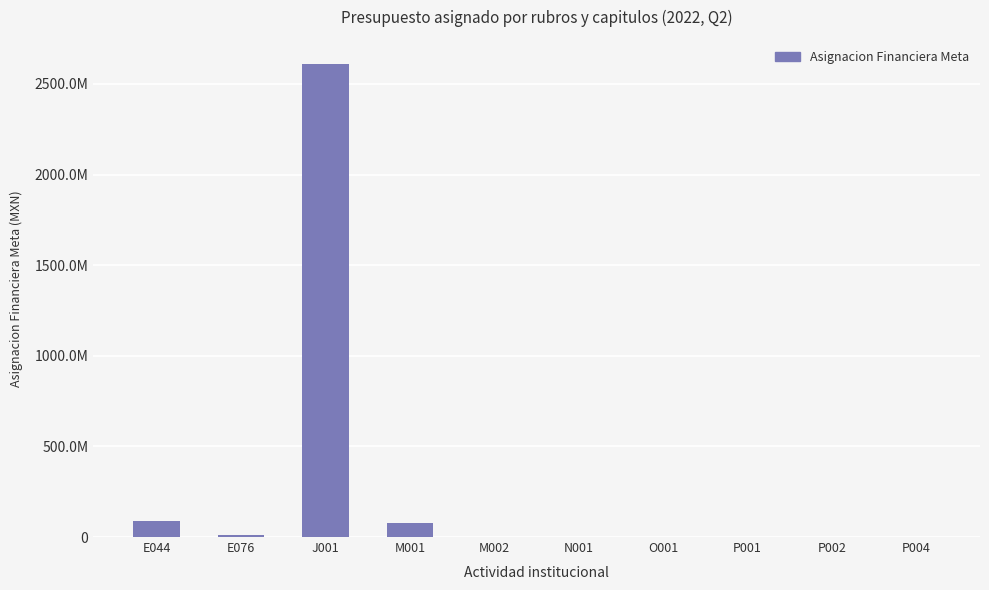

Are the bars horizontal?

No